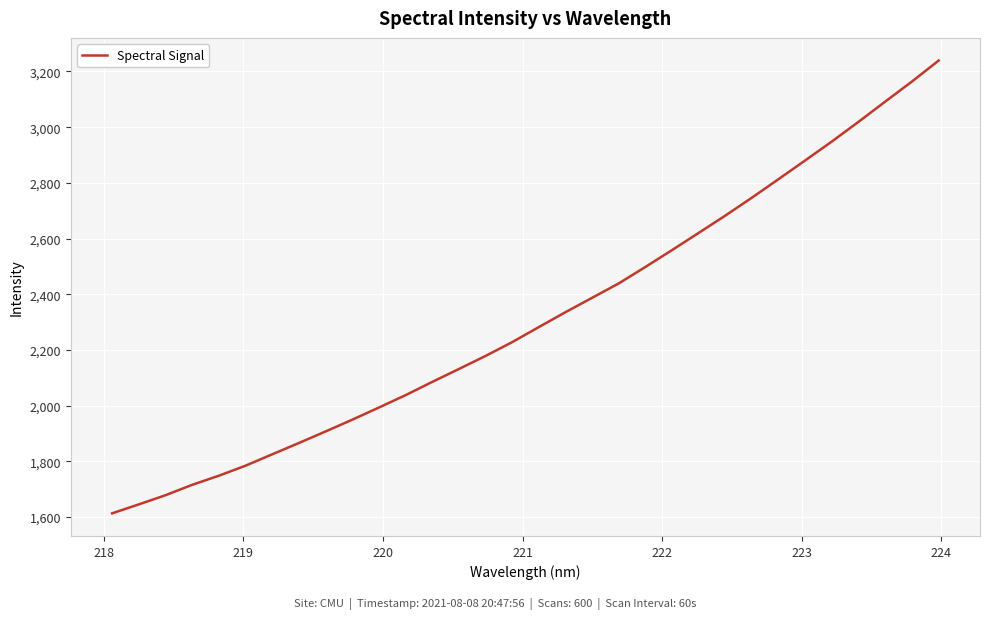

What is the difference between the maximum and minimum values?

1626.2